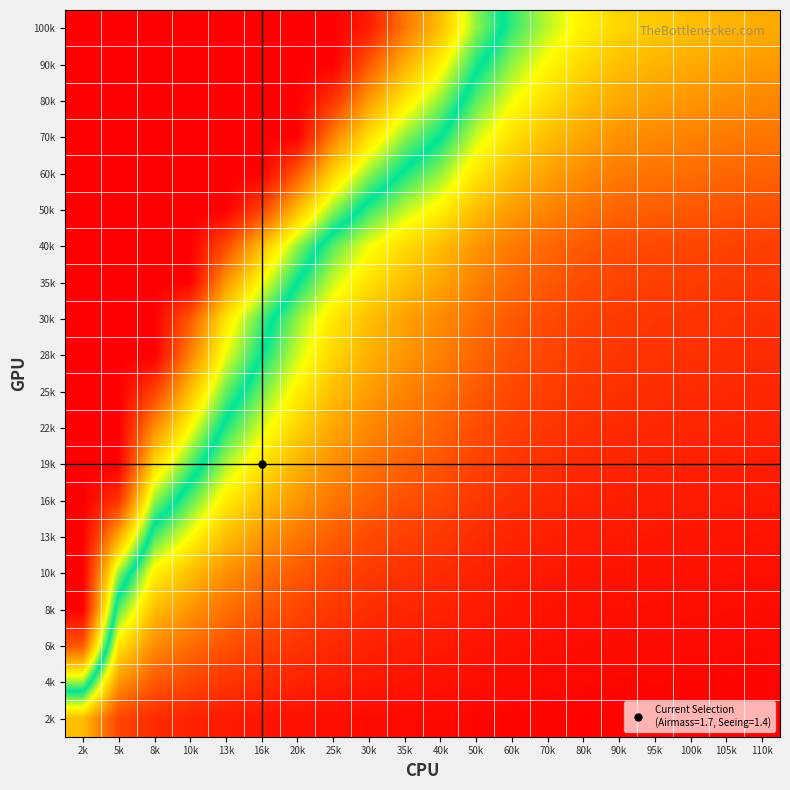

What is the total value across all series at 95k?

2.1